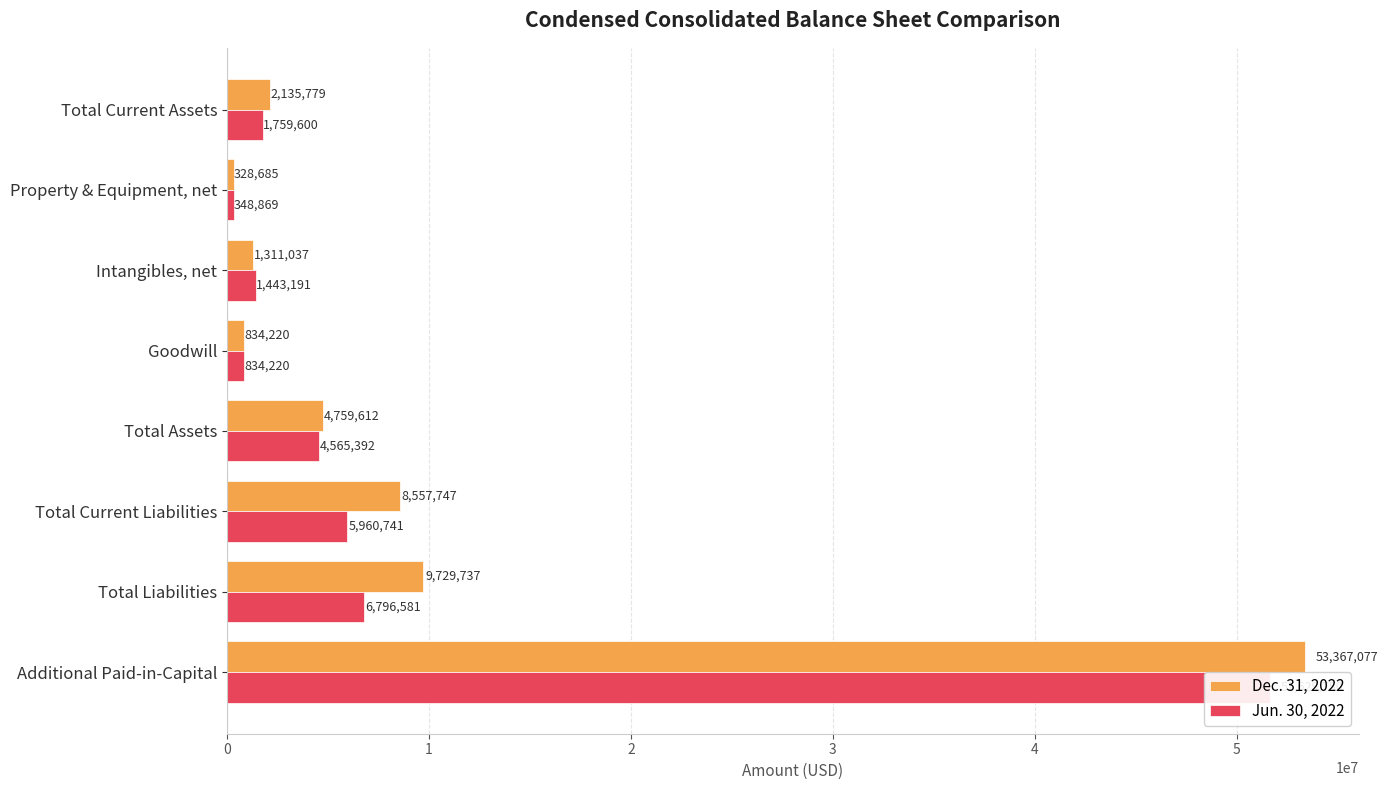

What is the highest value of the Dec. 31, 2022 series?

53367077